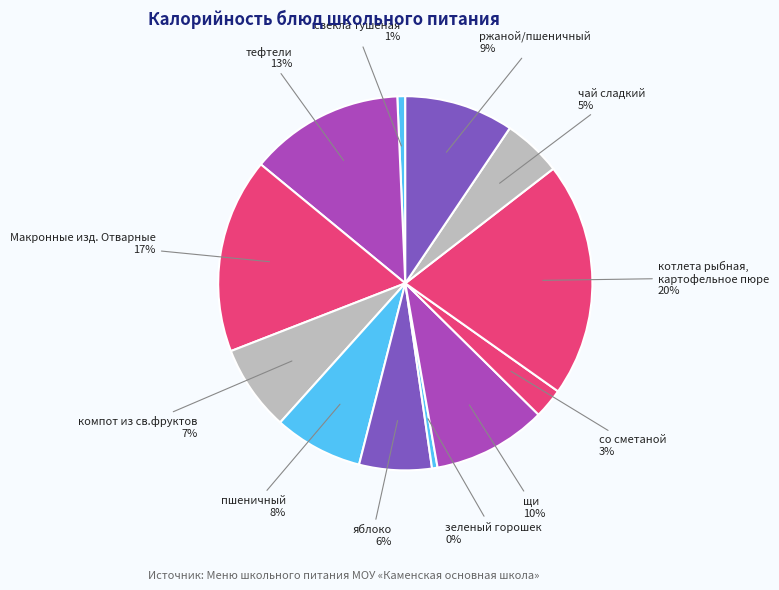

What is the largest slice in the pie chart?

котлета рыбная, картофельное пюре